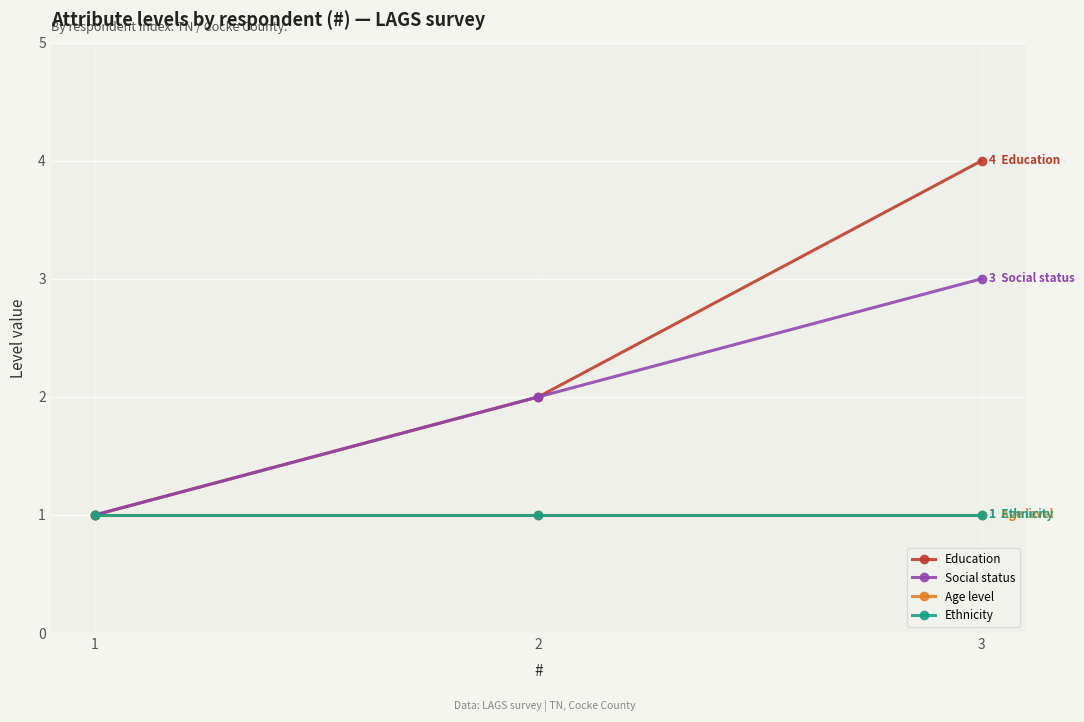

At how many categories does at least one series exceed 1?

2